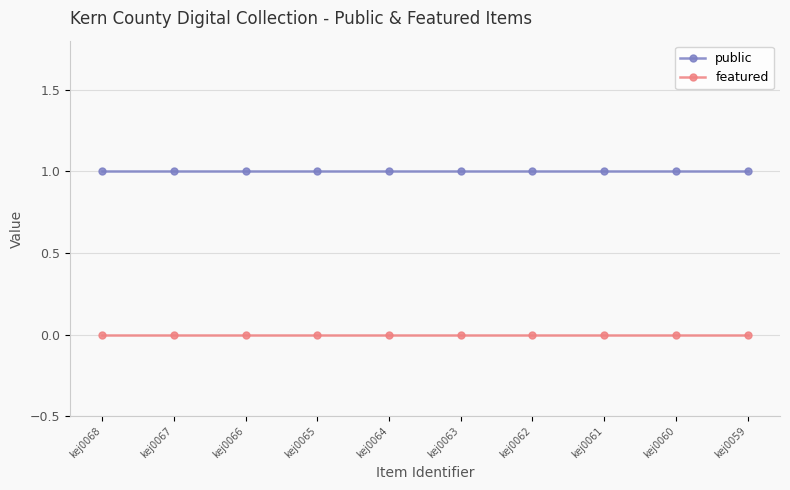

Reading right to left, what are all the values shown in this chart?

public: 1	1	1	1	1	1	1	1	1	1
featured: 0	0	0	0	0	0	0	0	0	0